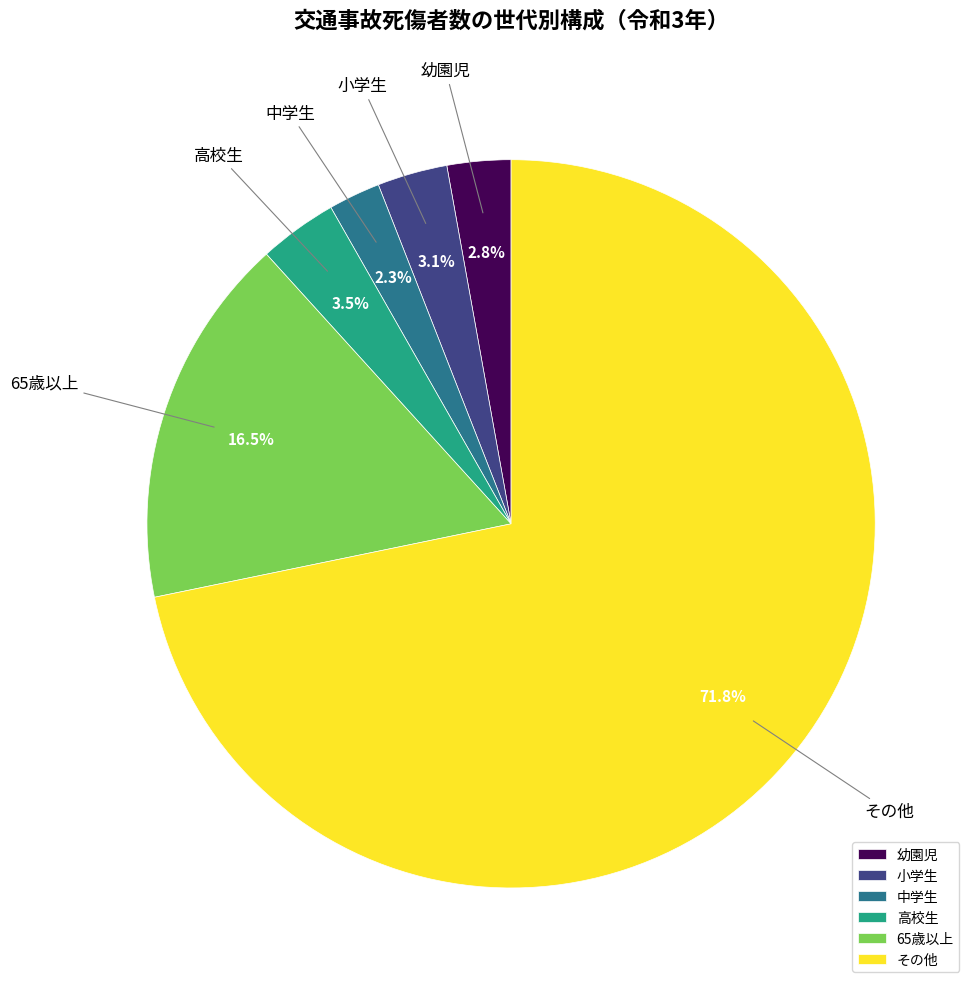

What is the ratio of the value at 65歳以上 to the value at 高校生?

4.7